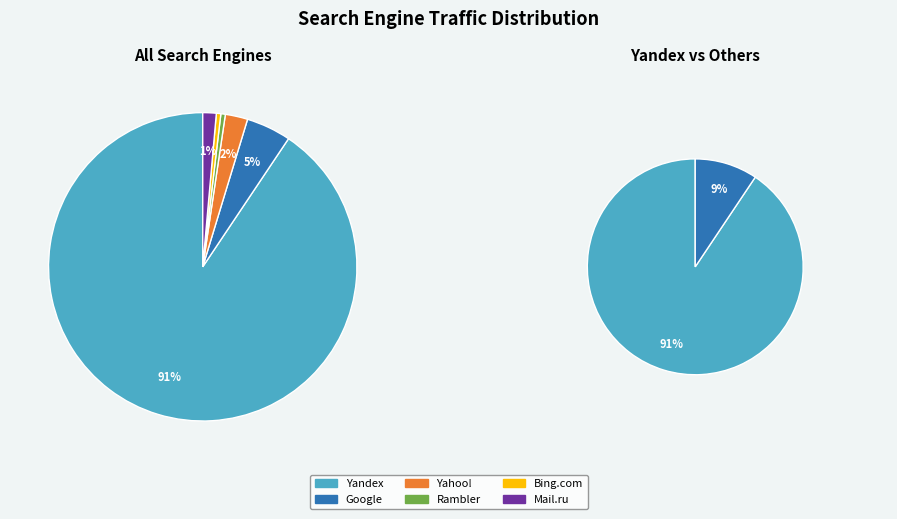

Which category has the biggest portion of the pie?

Yandex